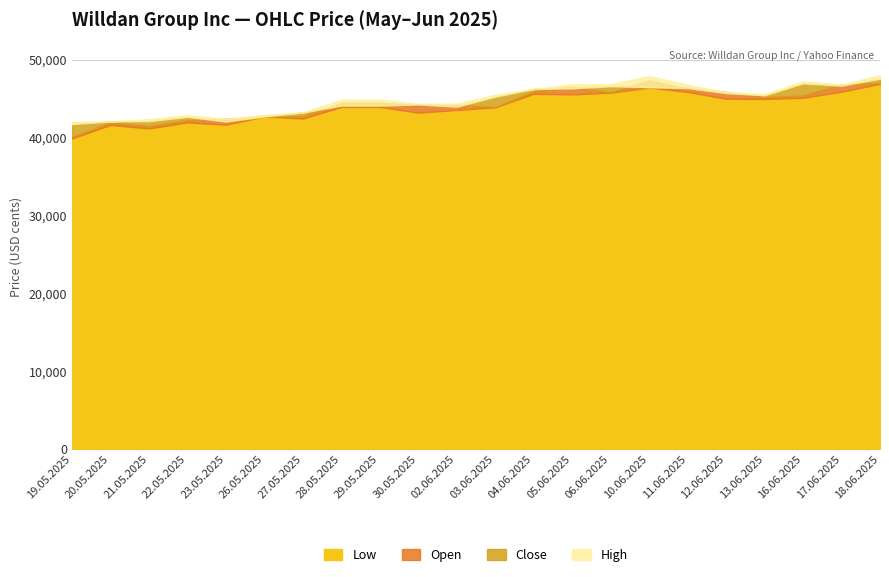

Rank the series by their maximum value, from highest to lowest.

High, Close, Open, Low